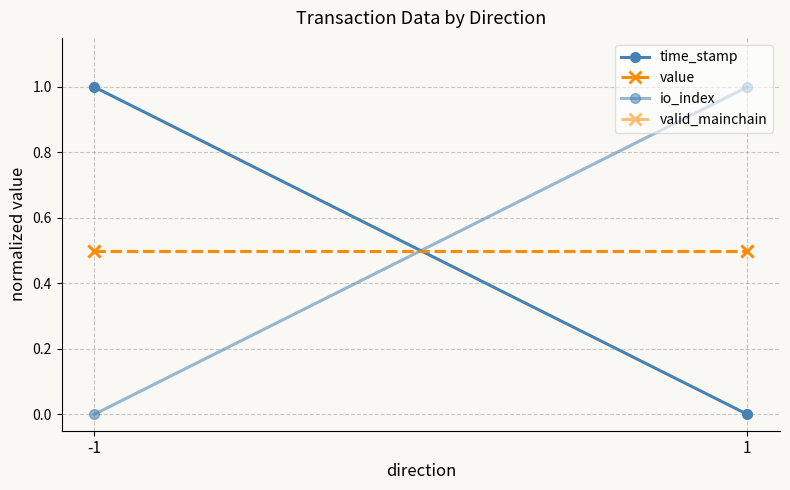

Rank the categories by io_index value from highest to lowest.

1, -1